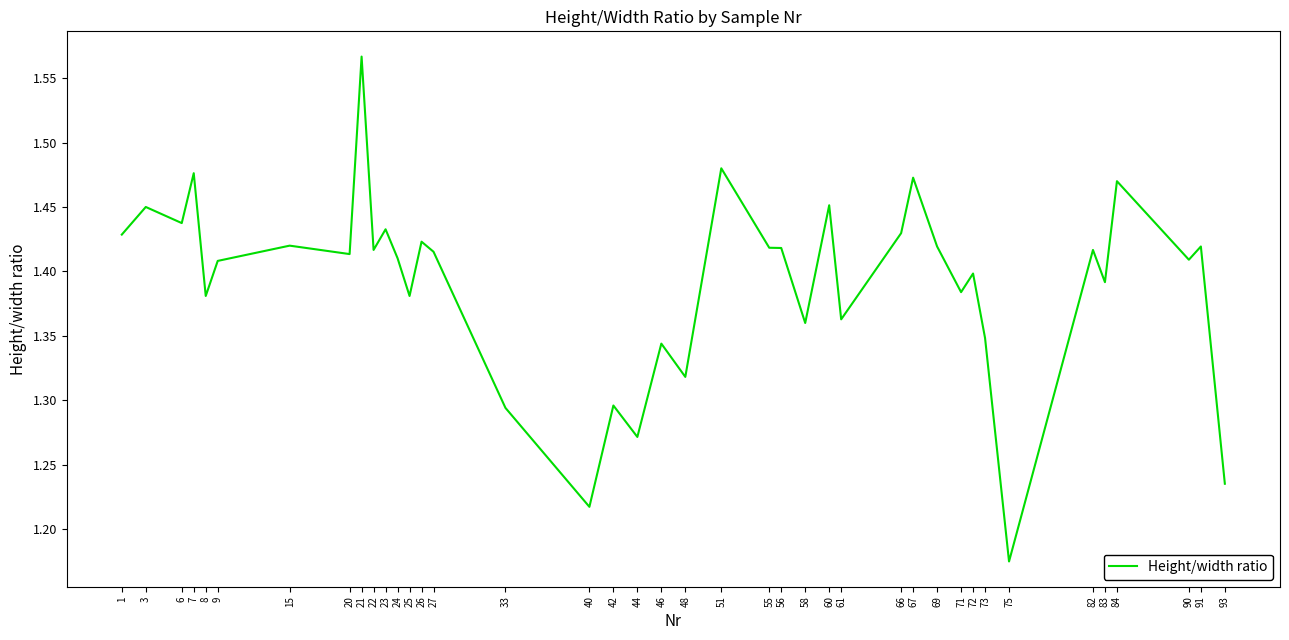

At which label is the value closest to 1?

75